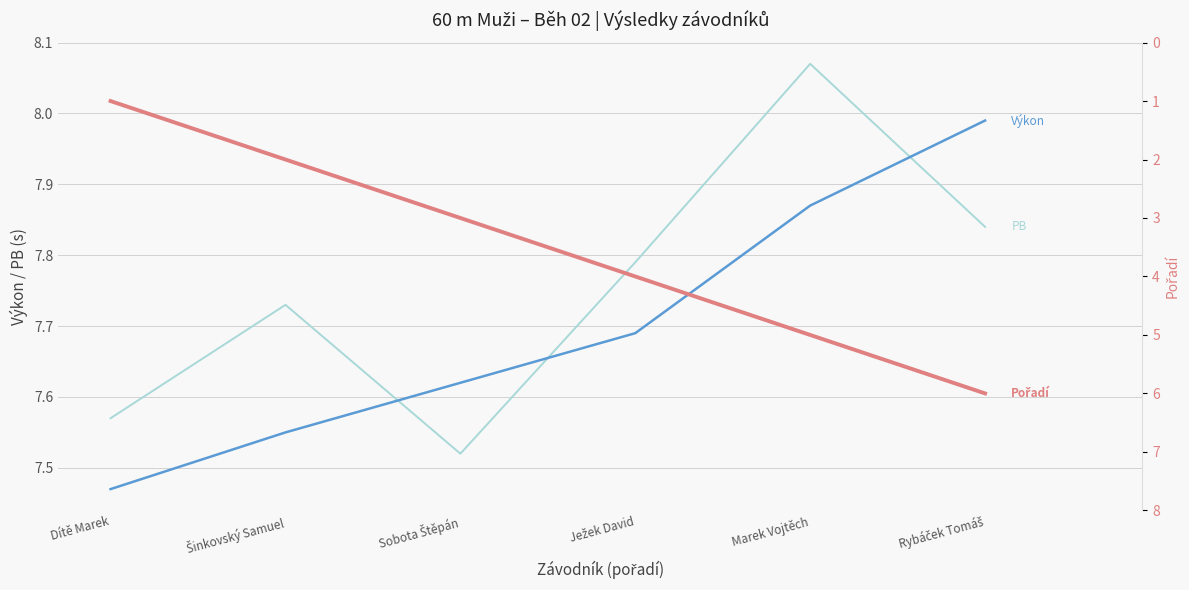

What position from the left is Dítě Marek?

1